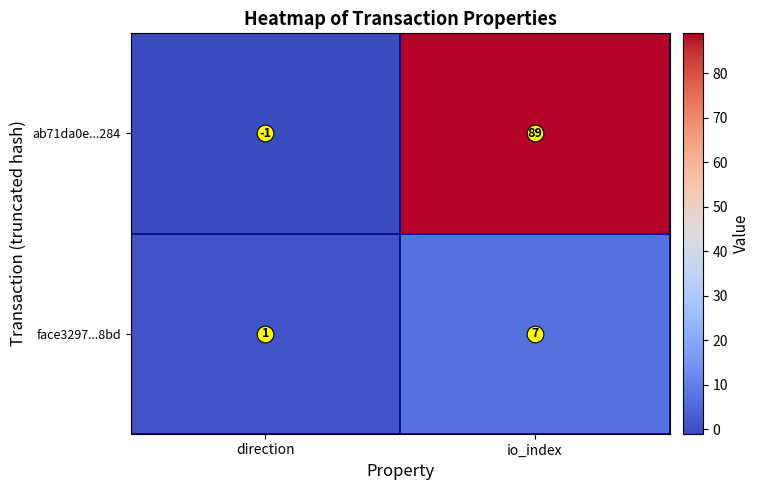

The value of face3297...8bd at io_index is 7. True or false?

True